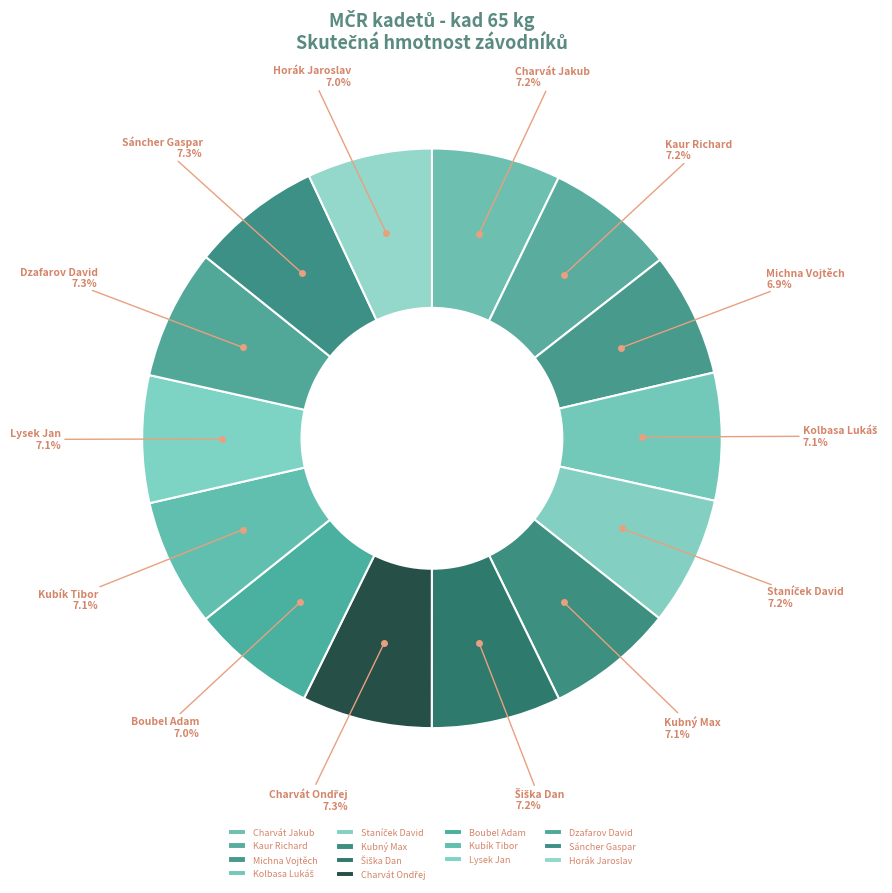

Is there a majority slice in this chart?

No